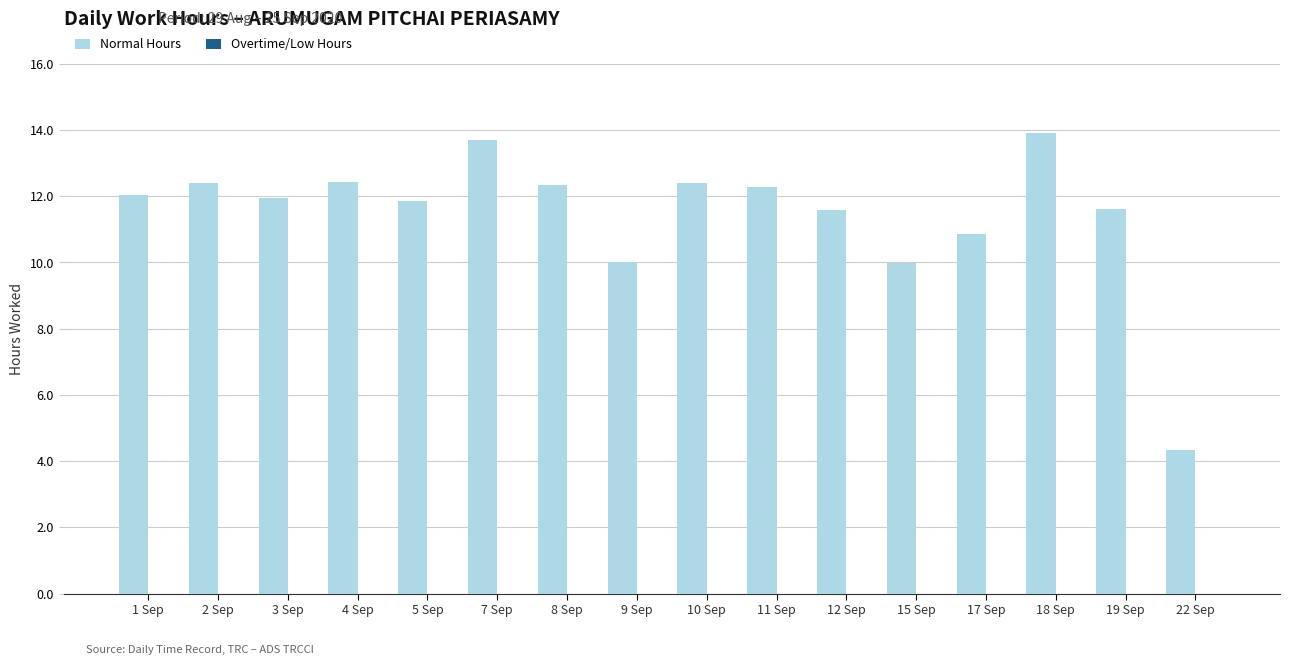

What is the difference between the second highest and minimum values?

9.4